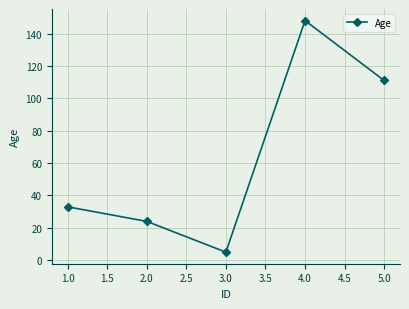

How many lines are shown in the chart?

1